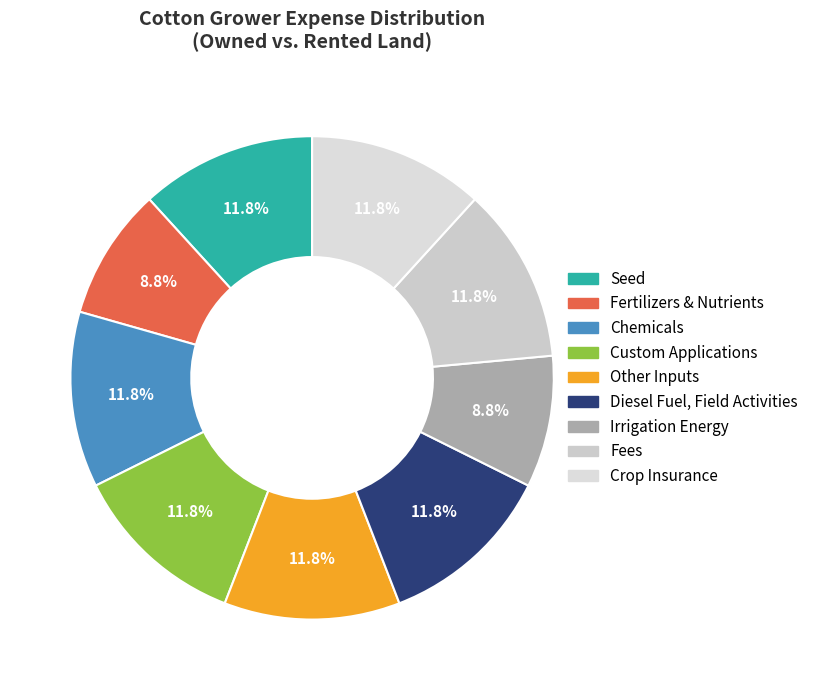

Count the number of slices in the pie.

9